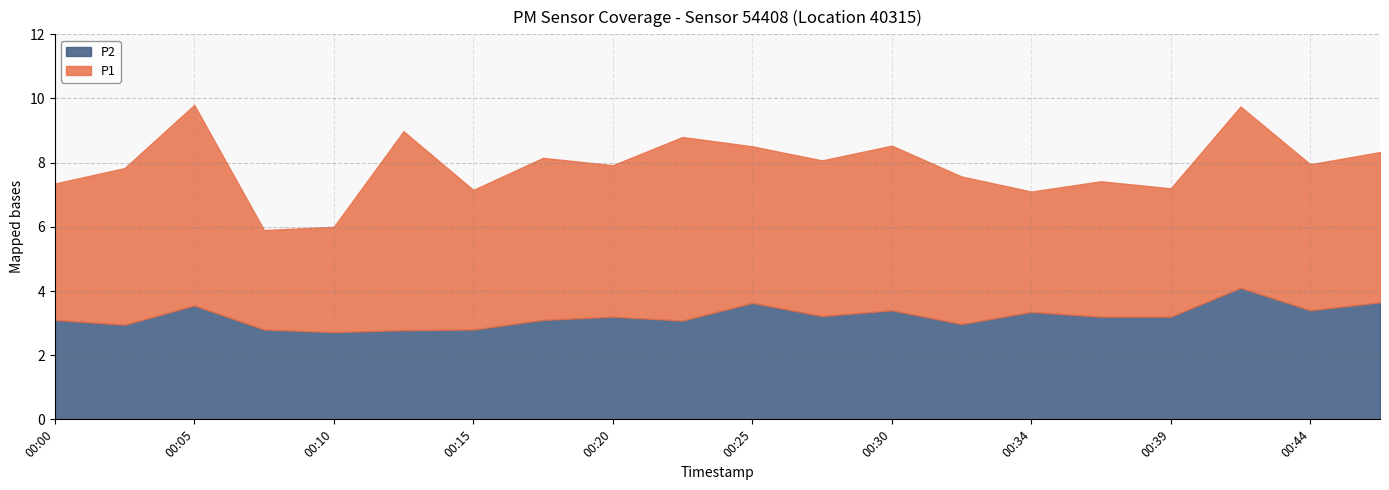

Where is the first local minimum for P1?

00:07